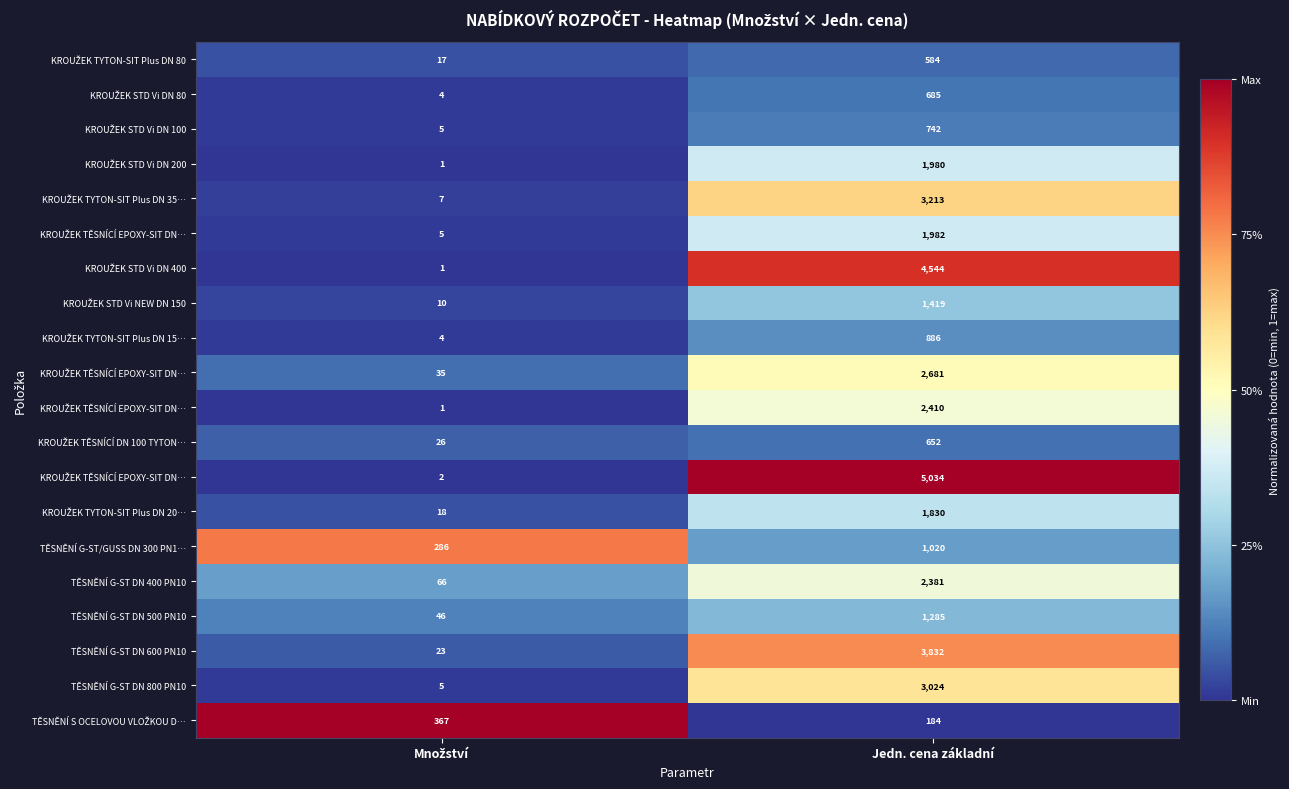

Between Množství and Jedn. cena základní, which is larger?

Jedn. cena základní